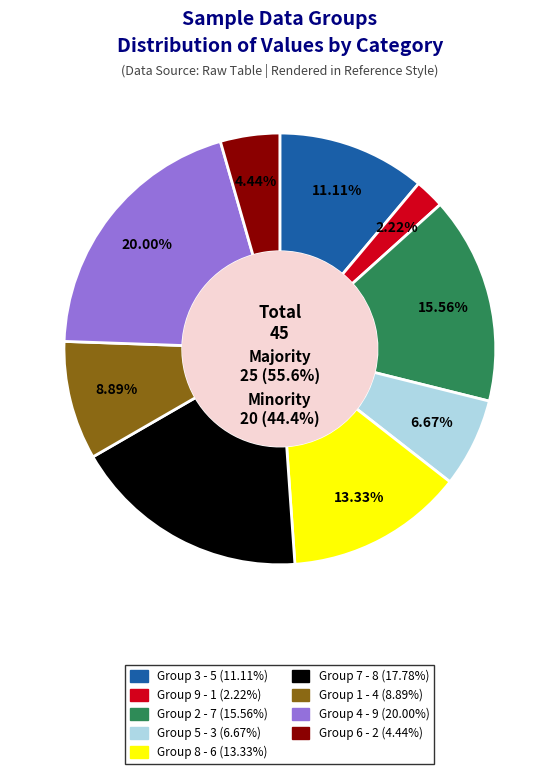

To the nearest percent, what is the combined percentage of 1 and 2?

24%